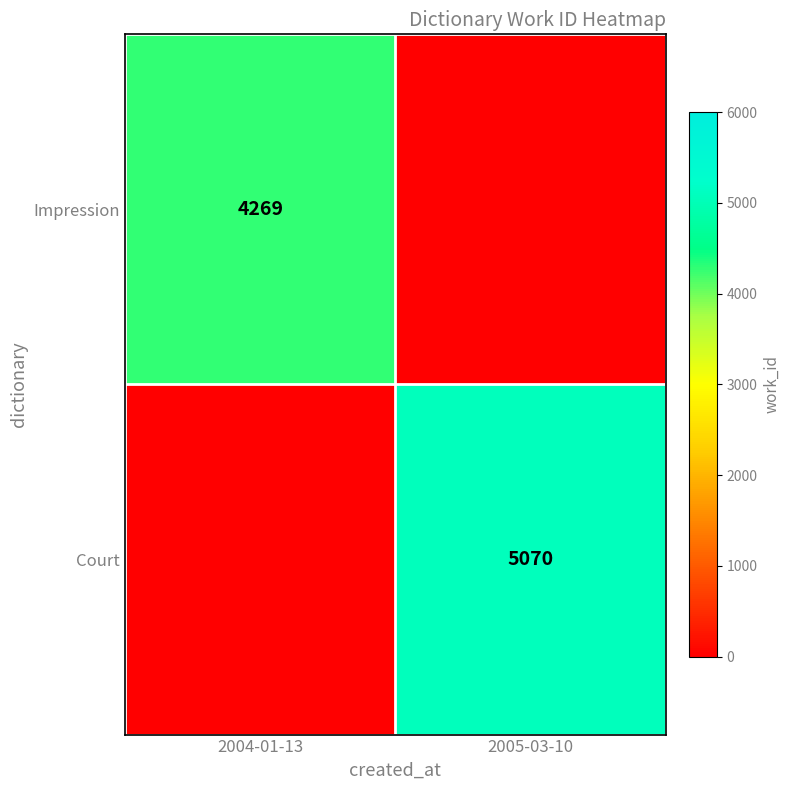

The value of Impression at 2004-01-13 is 1539. True or false?

False